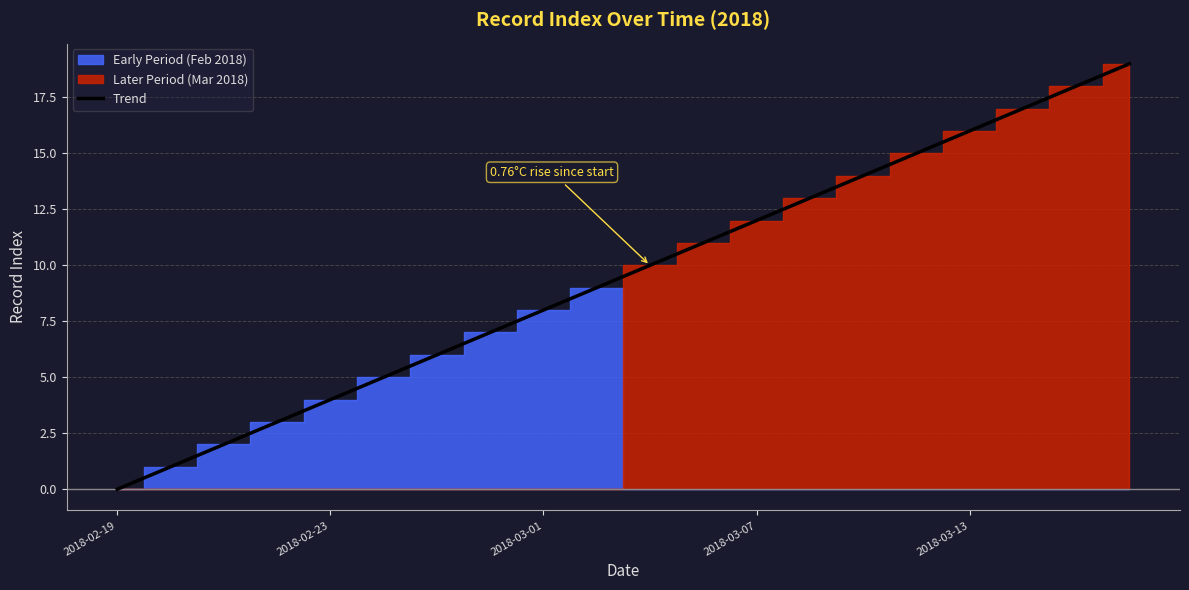

The Trend series shows 7.3 at 2018-03-13. True or false?

False